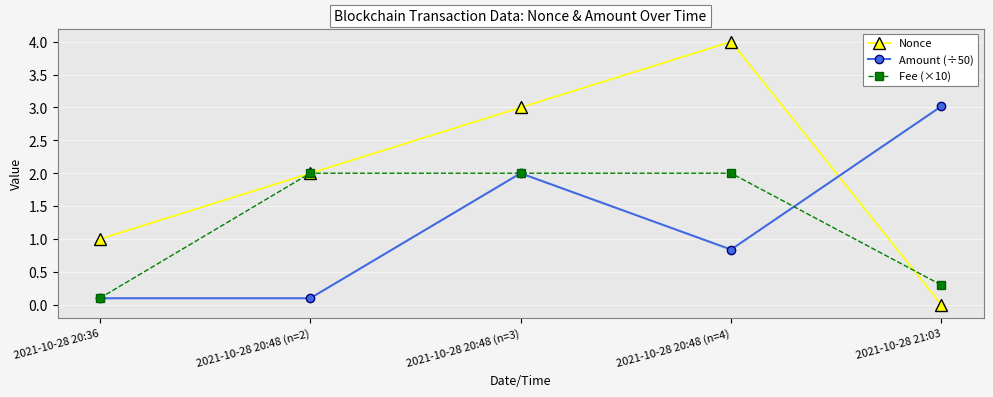

Between 2021-10-28 20:48 (n=2) and 2021-10-28 21:03, which series saw the biggest shift?

Amount (÷50)